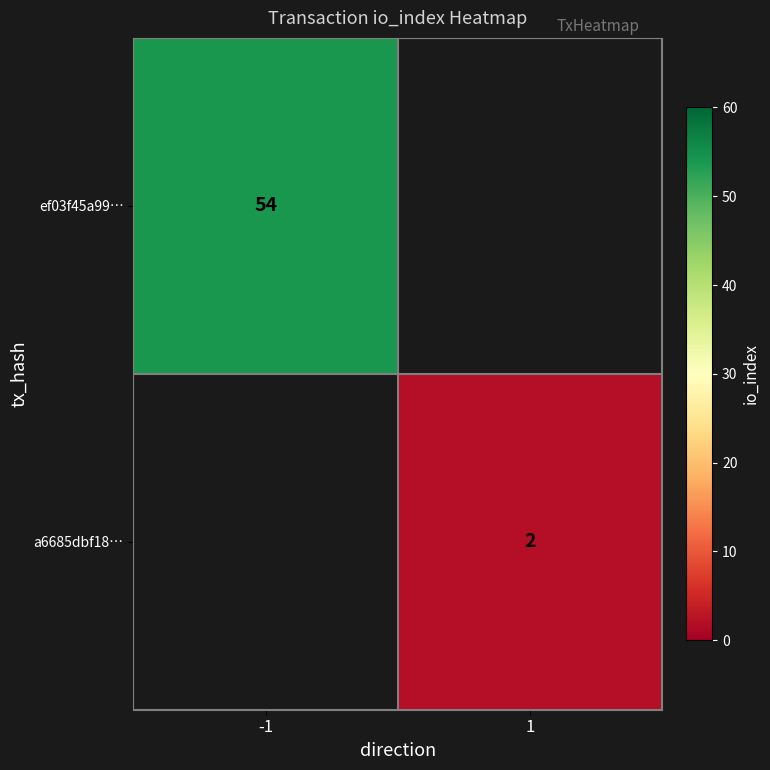

Is it true that a6685dbf18… equals 2 at 1?

True